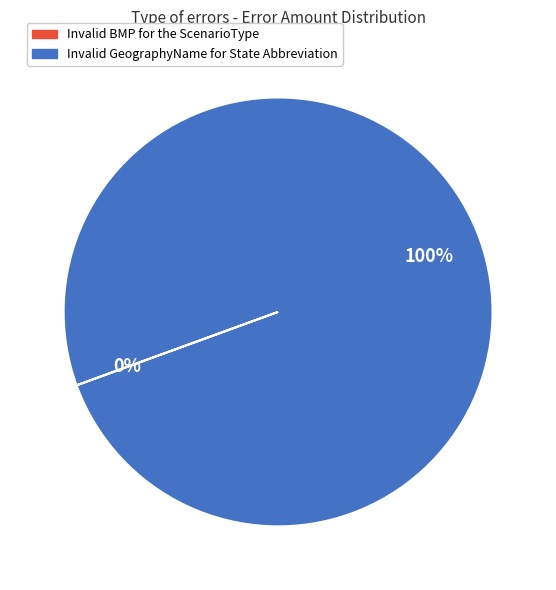

Which category has the biggest portion of the pie?

Invalid GeographyName for State Abbreviation